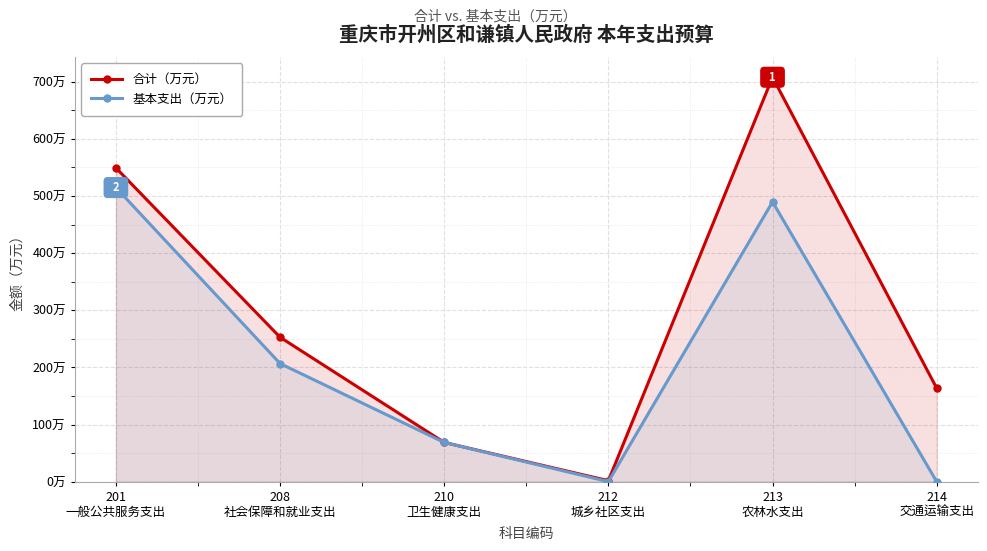

True or false: 合计（万元） and 基本支出（万元） intersect in this chart.

False